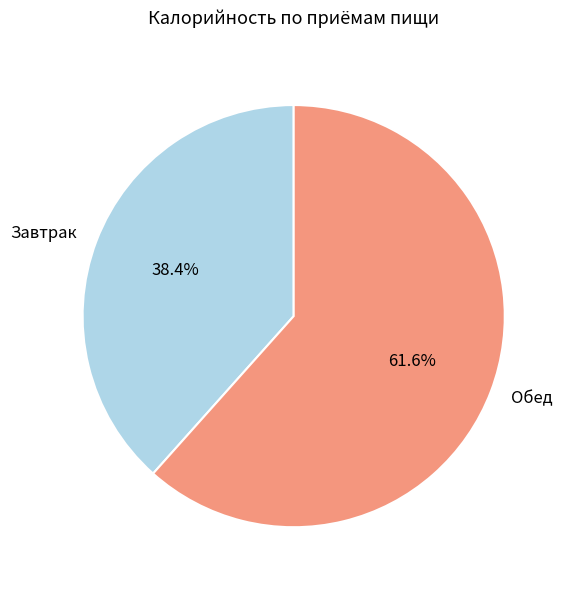

What is the largest slice in the pie chart?

Обед